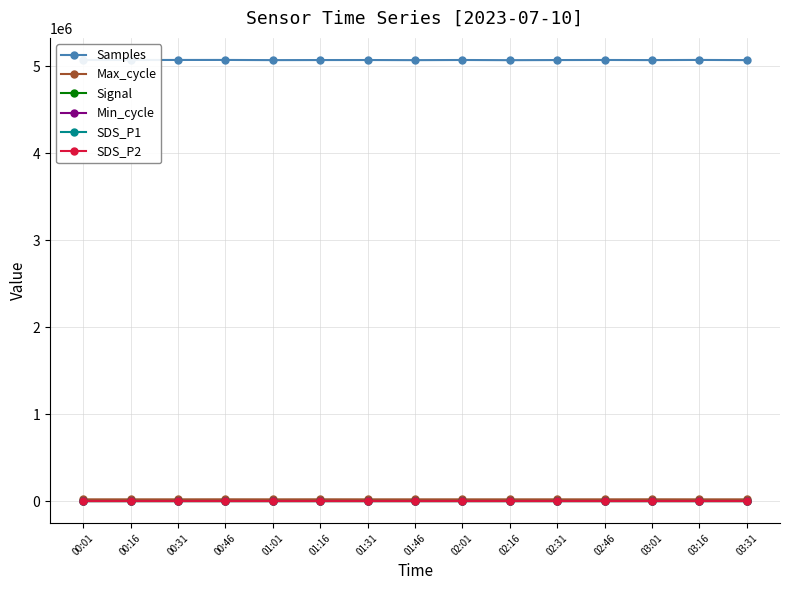

True or false: Min_cycle and Max_cycle cross at least once.

False